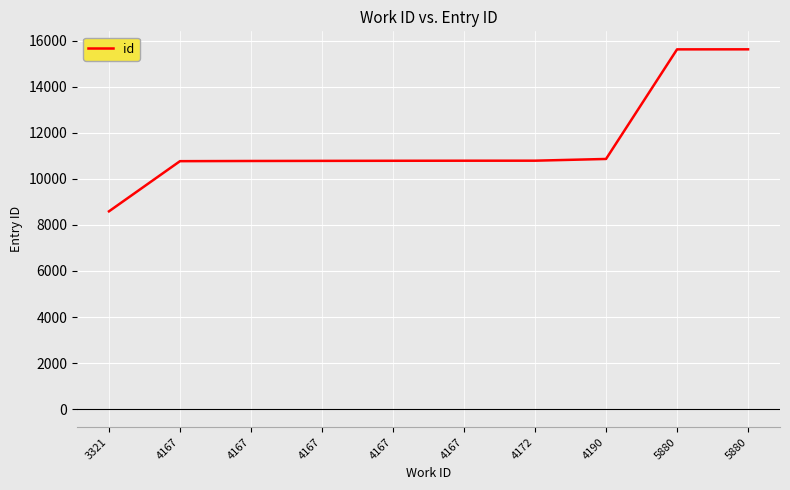

What is the difference between the values at 4167 and 4167?

12